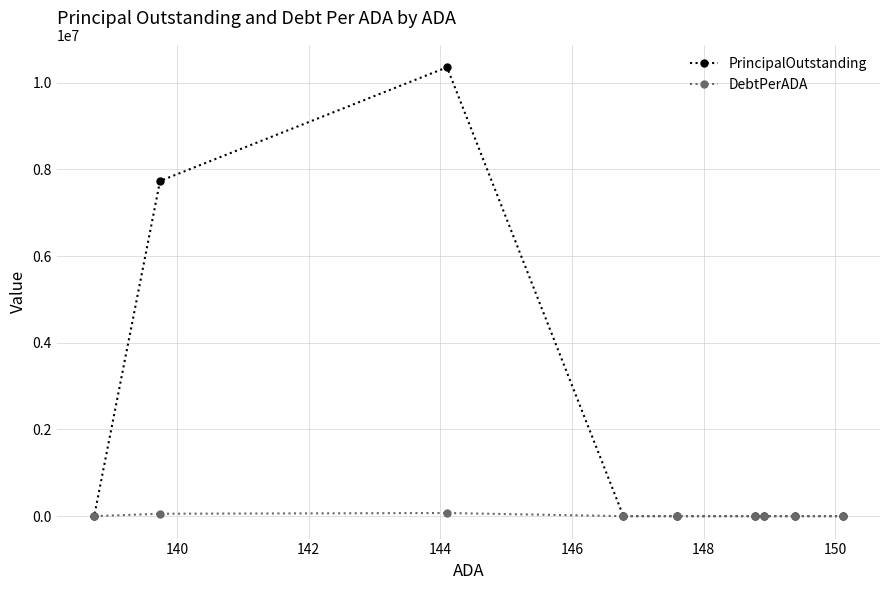

Which series has the largest range (max minus min)?

PrincipalOutstanding